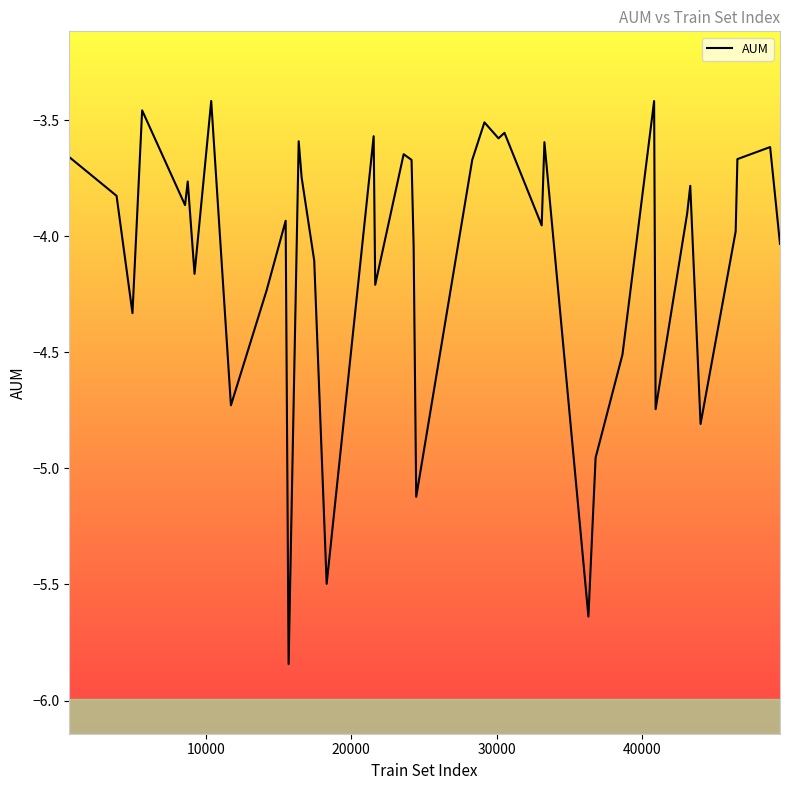

What is the maximum value shown in the chart?

-3.4